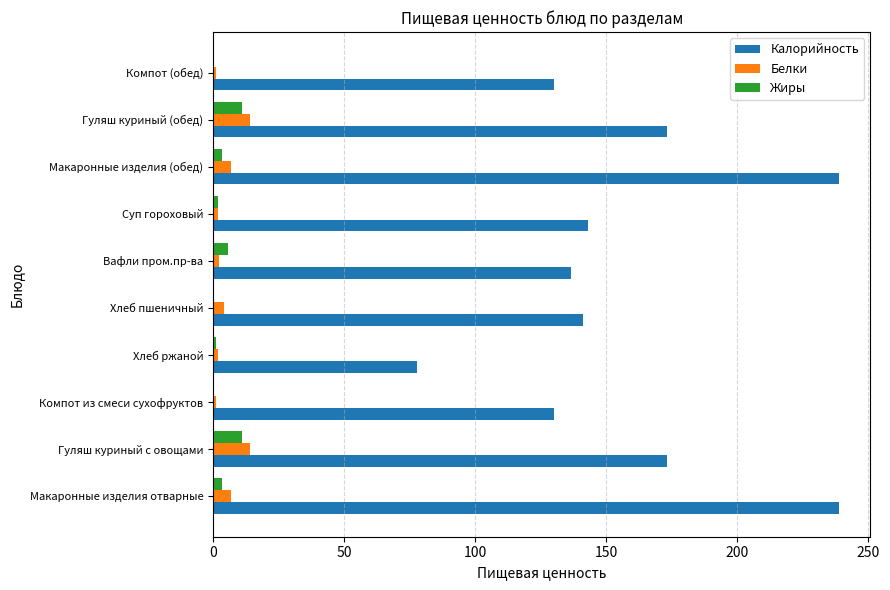

Which series changed the most between Хлеб ржаной and Хлеб пшеничный?

Калорийность